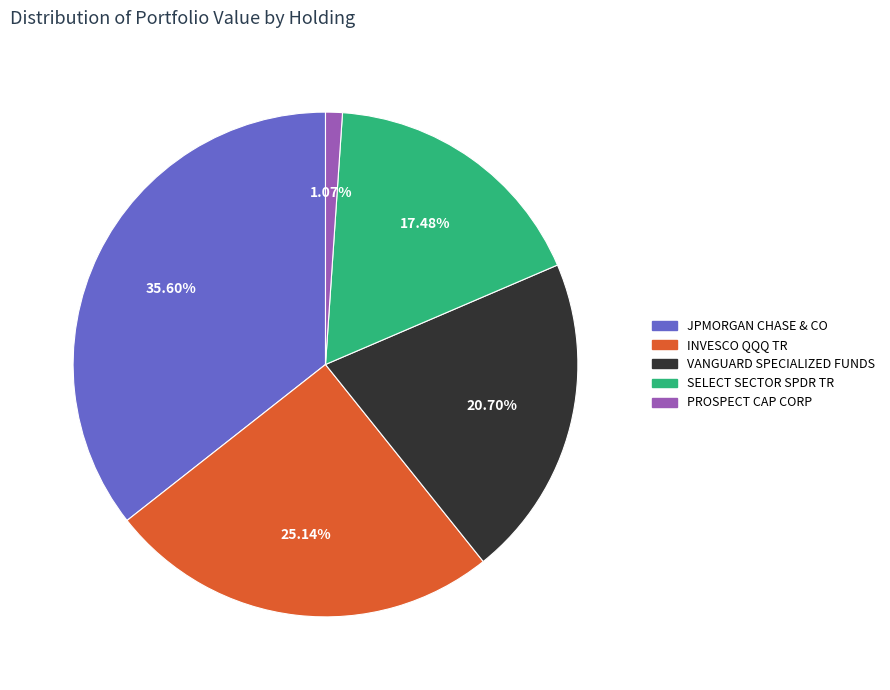

Which slice is the smallest?

PROSPECT CAP CORP